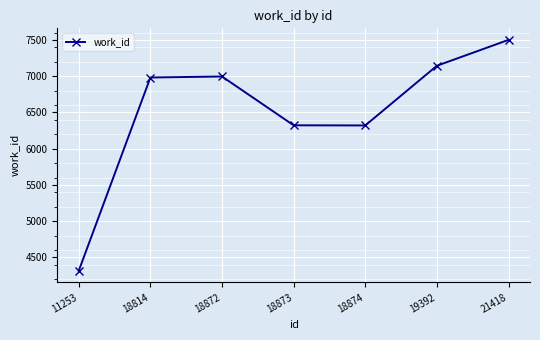

What is the minimum value shown in the chart?

4317